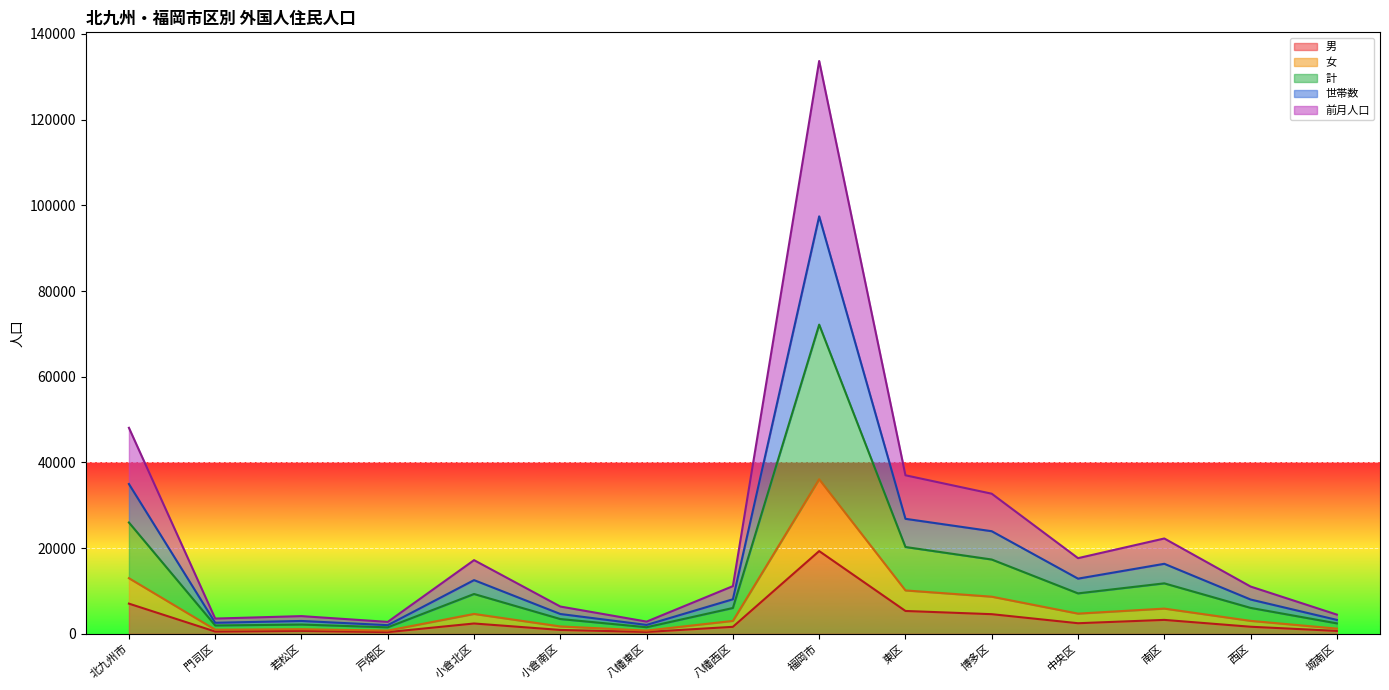

What is the value of the 女 point at the 10th from the left?

10135